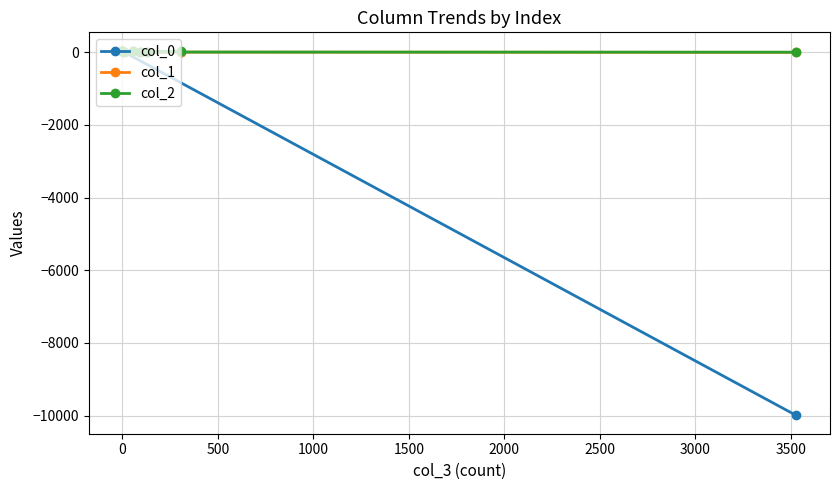

True or false: col_2 has more than 2 interior local peaks.

False